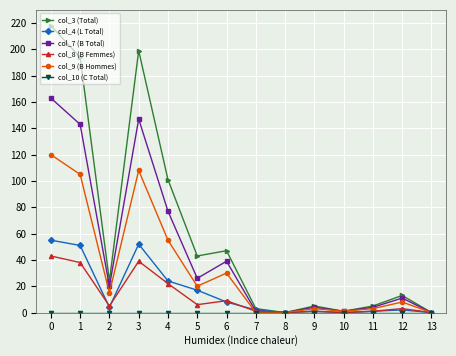

True or false: col_7 (B Total) has a value of 18 at 12.

False